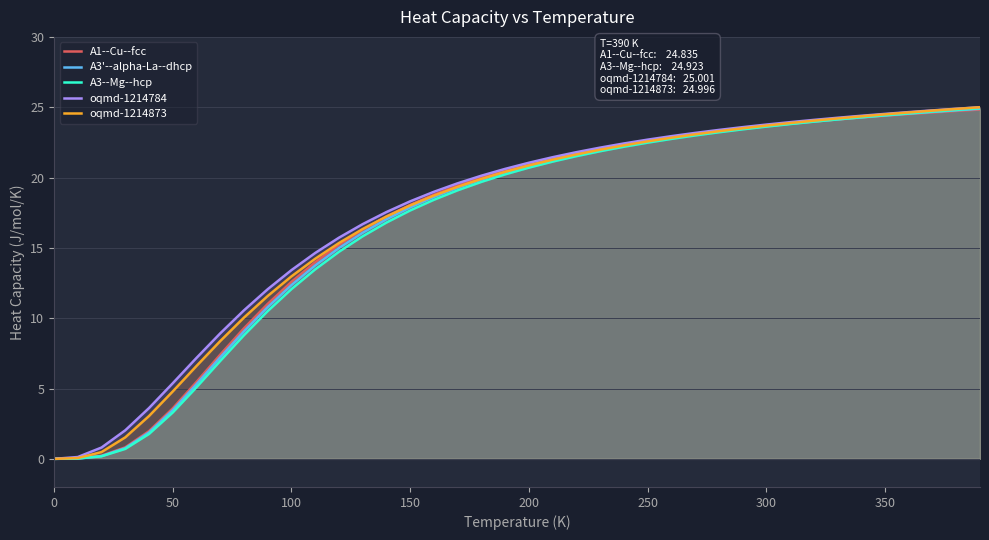

Reading left to right, what are all the values shown in this chart?

A1--Cu--fcc: 0.0	0.0	0.2	0.8	2.0	3.6	5.5	7.4	9.3	11.0	12.6	14.0	15.2	16.3	17.2	18.1	18.8	19.4	20.0	20.5	21.0	21.4	21.7	22.0	22.3	22.6	22.9	23.1	23.3	23.5	23.7	23.8	24.0	24.1	24.3	24.4	24.5	24.6	24.7	24.8
A3'--alpha-La--dhcp: 0.0	0.0	0.2	0.8	1.9	3.5	5.3	7.2	9.1	10.8	12.4	13.8	15.0	16.1	17.0	17.9	18.6	19.3	19.9	20.4	20.8	21.3	21.6	22.0	22.3	22.6	22.8	23.0	23.3	23.5	23.7	23.8	24.0	24.1	24.3	24.4	24.5	24.7	24.8	24.9
A3--Mg--hcp: 0.0	0.0	0.2	0.7	1.8	3.3	5.1	7.0	8.8	10.5	12.1	13.5	14.7	15.8	16.8	17.7	18.4	19.1	19.7	20.2	20.7	21.1	21.5	21.9	22.2	22.5	22.7	23.0	23.2	23.4	23.6	23.8	24.0	24.1	24.3	24.4	24.6	24.7	24.8	24.9
oqmd-1214784: 0.0	0.1	0.8	2.0	3.6	5.4	7.2	8.9	10.6	12.1	13.4	14.6	15.7	16.7	17.5	18.3	19.0	19.6	20.1	20.6	21.1	21.4	21.8	22.1	22.4	22.7	22.9	23.2	23.4	23.6	23.8	23.9	24.1	24.2	24.4	24.5	24.7	24.8	24.9	25.0
oqmd-1214873: 0.0	0.1	0.5	1.5	3.0	4.8	6.6	8.4	10.0	11.6	13.0	14.2	15.3	16.3	17.2	18.0	18.7	19.3	19.9	20.4	20.9	21.3	21.6	22.0	22.3	22.6	22.8	23.1	23.3	23.5	23.7	23.9	24.0	24.2	24.4	24.5	24.6	24.8	24.9	25.0